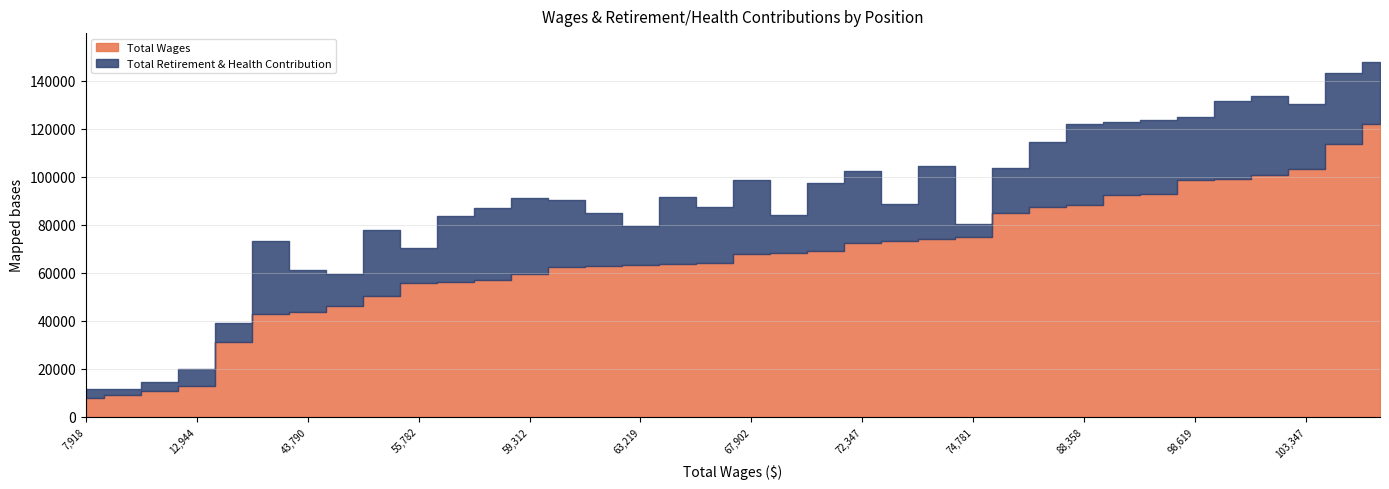

How many lines are shown in the chart?

2